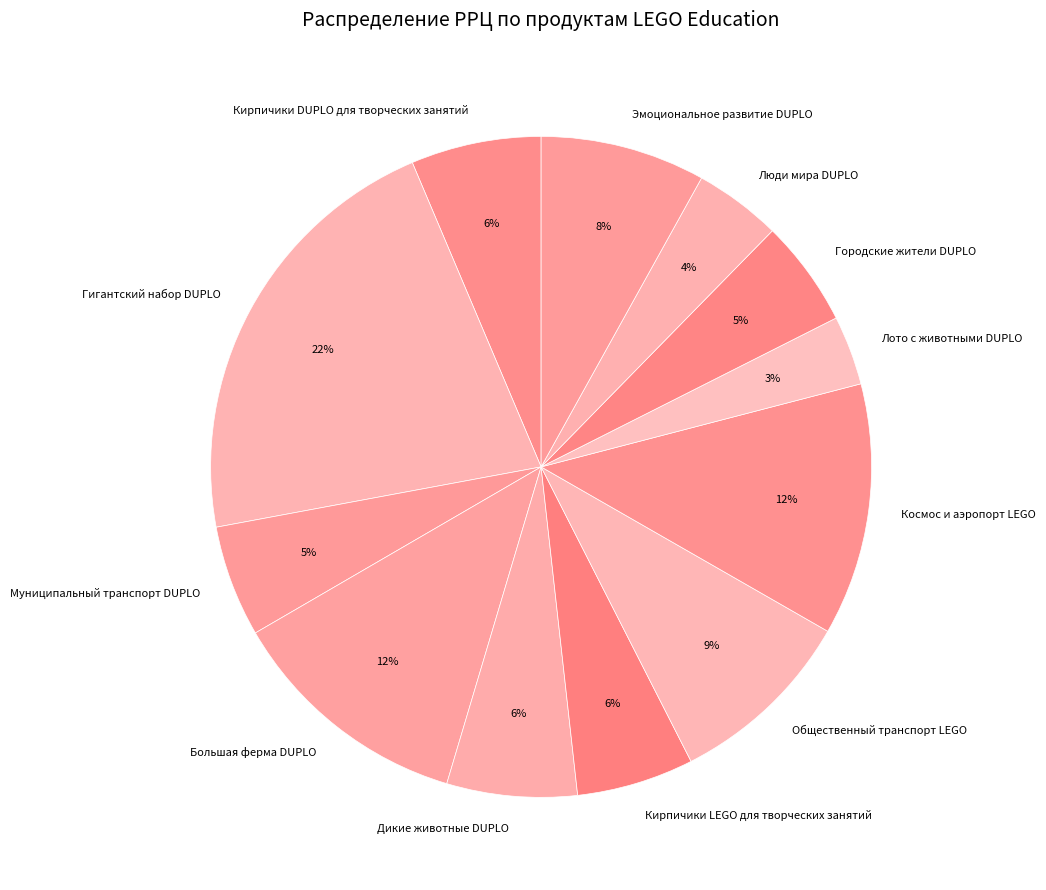

To the nearest percent, what is the difference between the Общественный транспорт LEGO and Кирпичики LEGO для творческих занятий slice percentages?

3%